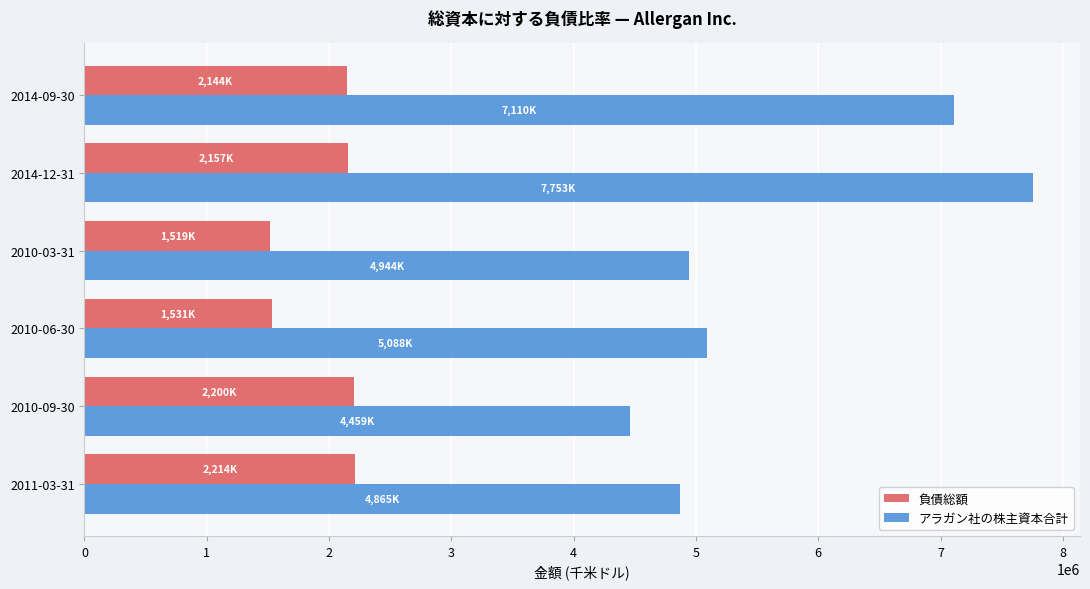

Which category has the highest value in the アラガン社の株主資本合計 series?

2014-12-31